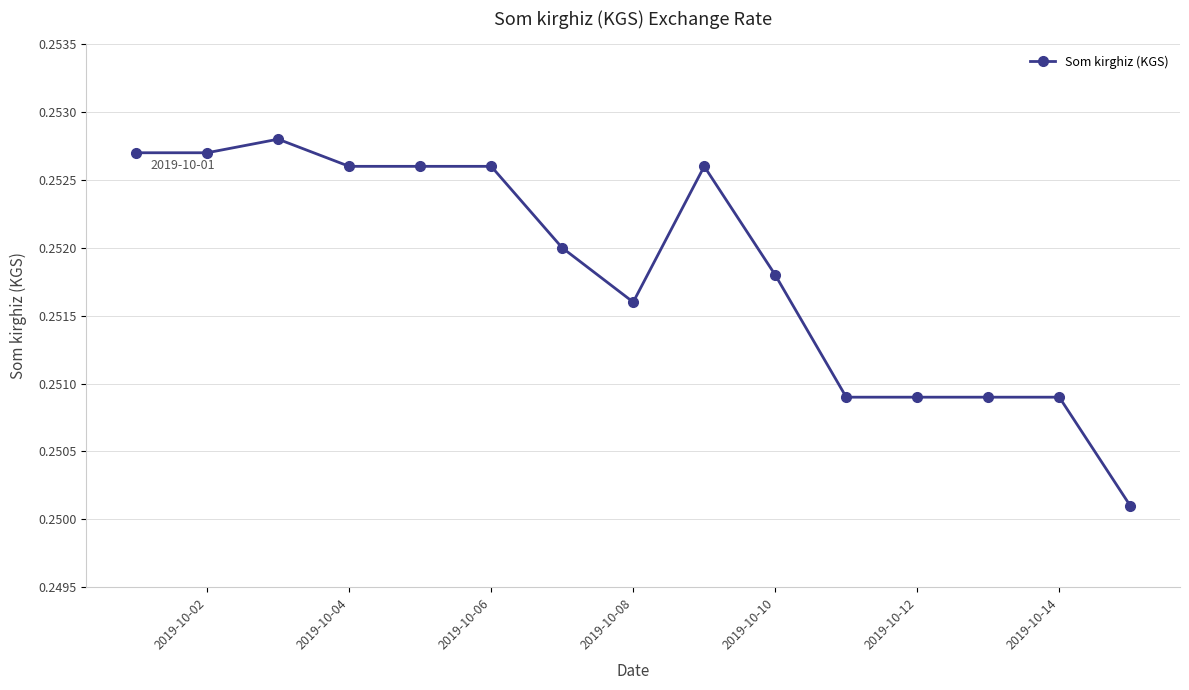

How many values are between 0 and 1?

15